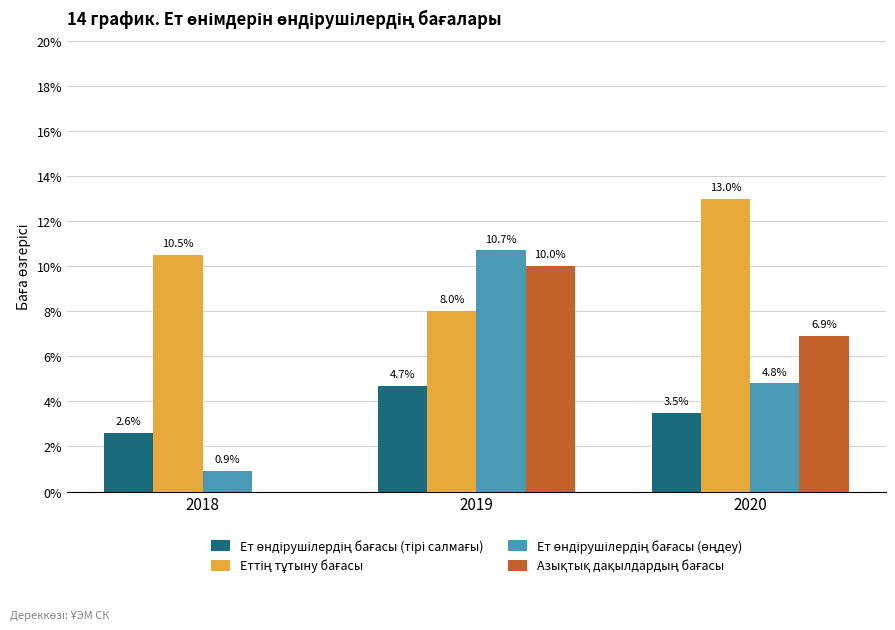

Rank the categories by Ет өндірушілердің бағасы (тірі салмағы) value from highest to lowest.

2019, 2020, 2018